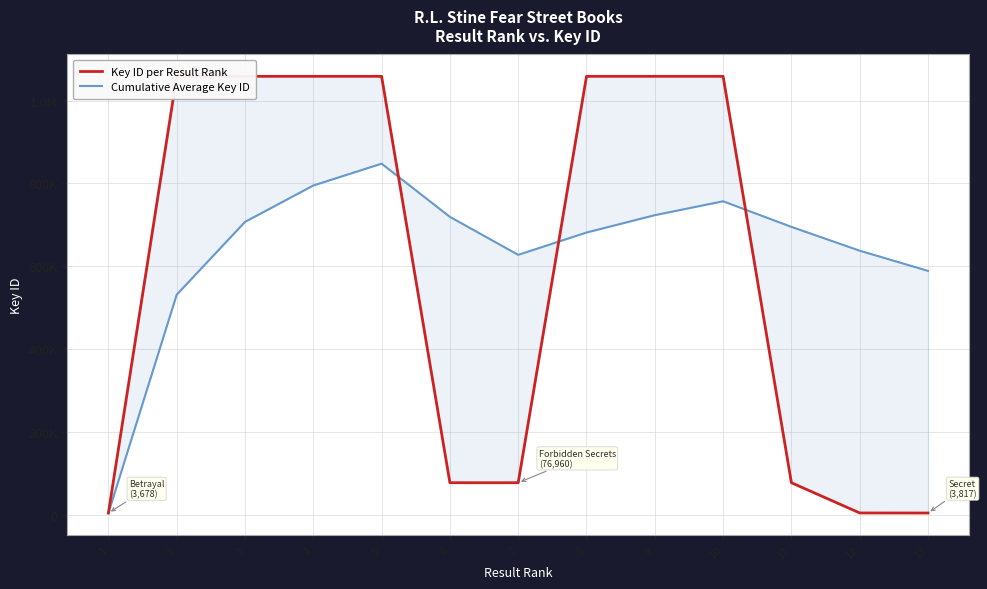

At which label does Key ID per Result Rank reach its peak?

3